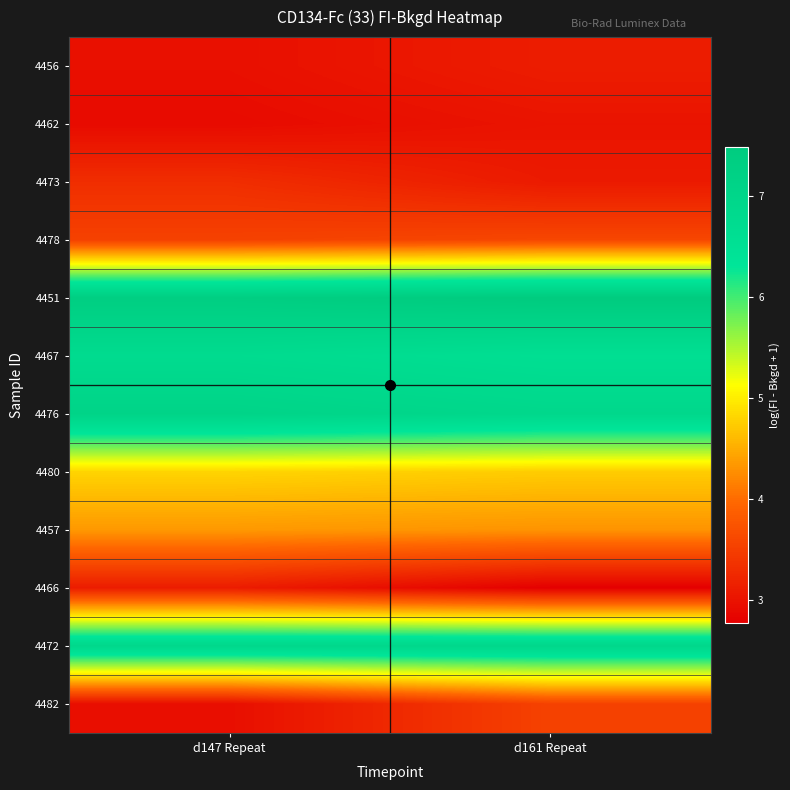

Reading right to left, what are all the values shown in this chart?

4456: d161 Repeat=3.1	d147 Repeat=3.0
4462: d161 Repeat=3.0	d147 Repeat=2.9
4473: d161 Repeat=3.1	d147 Repeat=3.3
4478: d161 Repeat=3.6	d147 Repeat=3.5
4451: d161 Repeat=7.5	d147 Repeat=7.3
4467: d161 Repeat=6.6	d147 Repeat=6.7
4476: d161 Repeat=6.9	d147 Repeat=7.1
4480: d161 Repeat=4.7	d147 Repeat=4.8
4457: d161 Repeat=4.3	d147 Repeat=4.3
4466: d161 Repeat=2.8	d147 Repeat=3.1
4472: d161 Repeat=6.9	d147 Repeat=6.9
4482: d161 Repeat=3.5	d147 Repeat=2.9